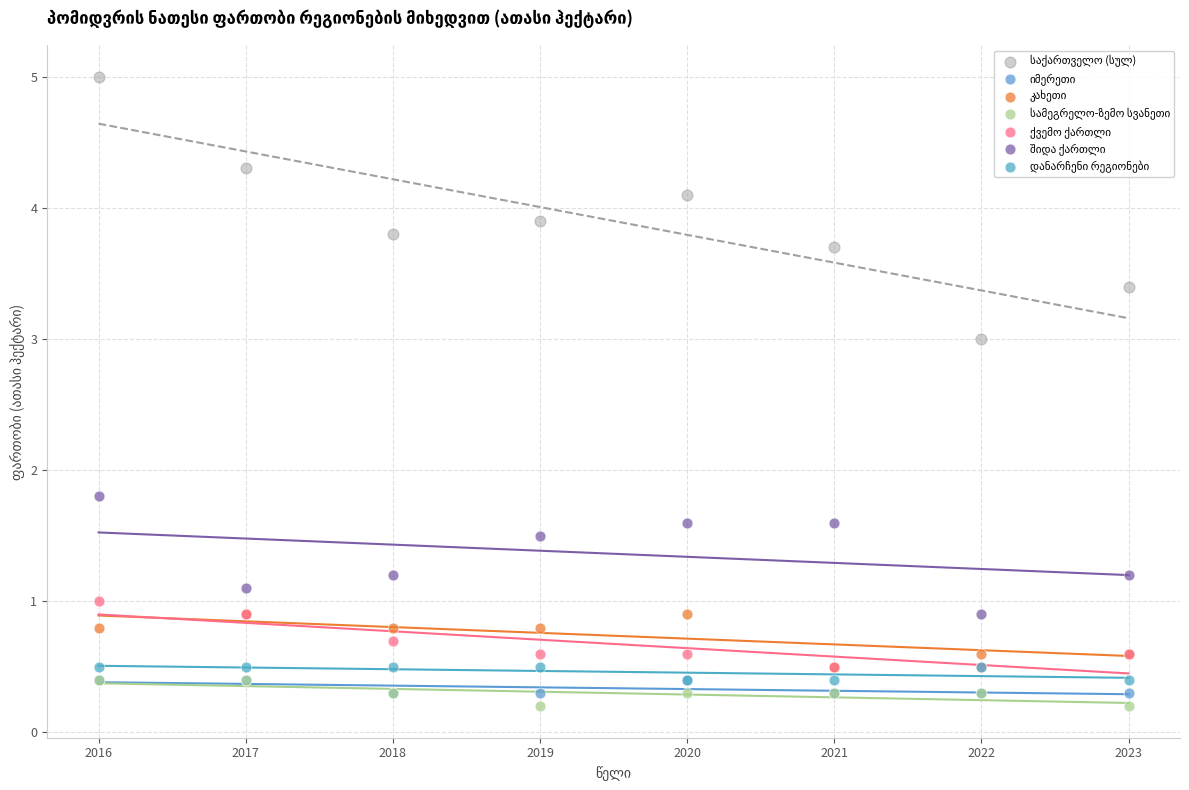

Across all series, what Y value is closest to 2?

1.8